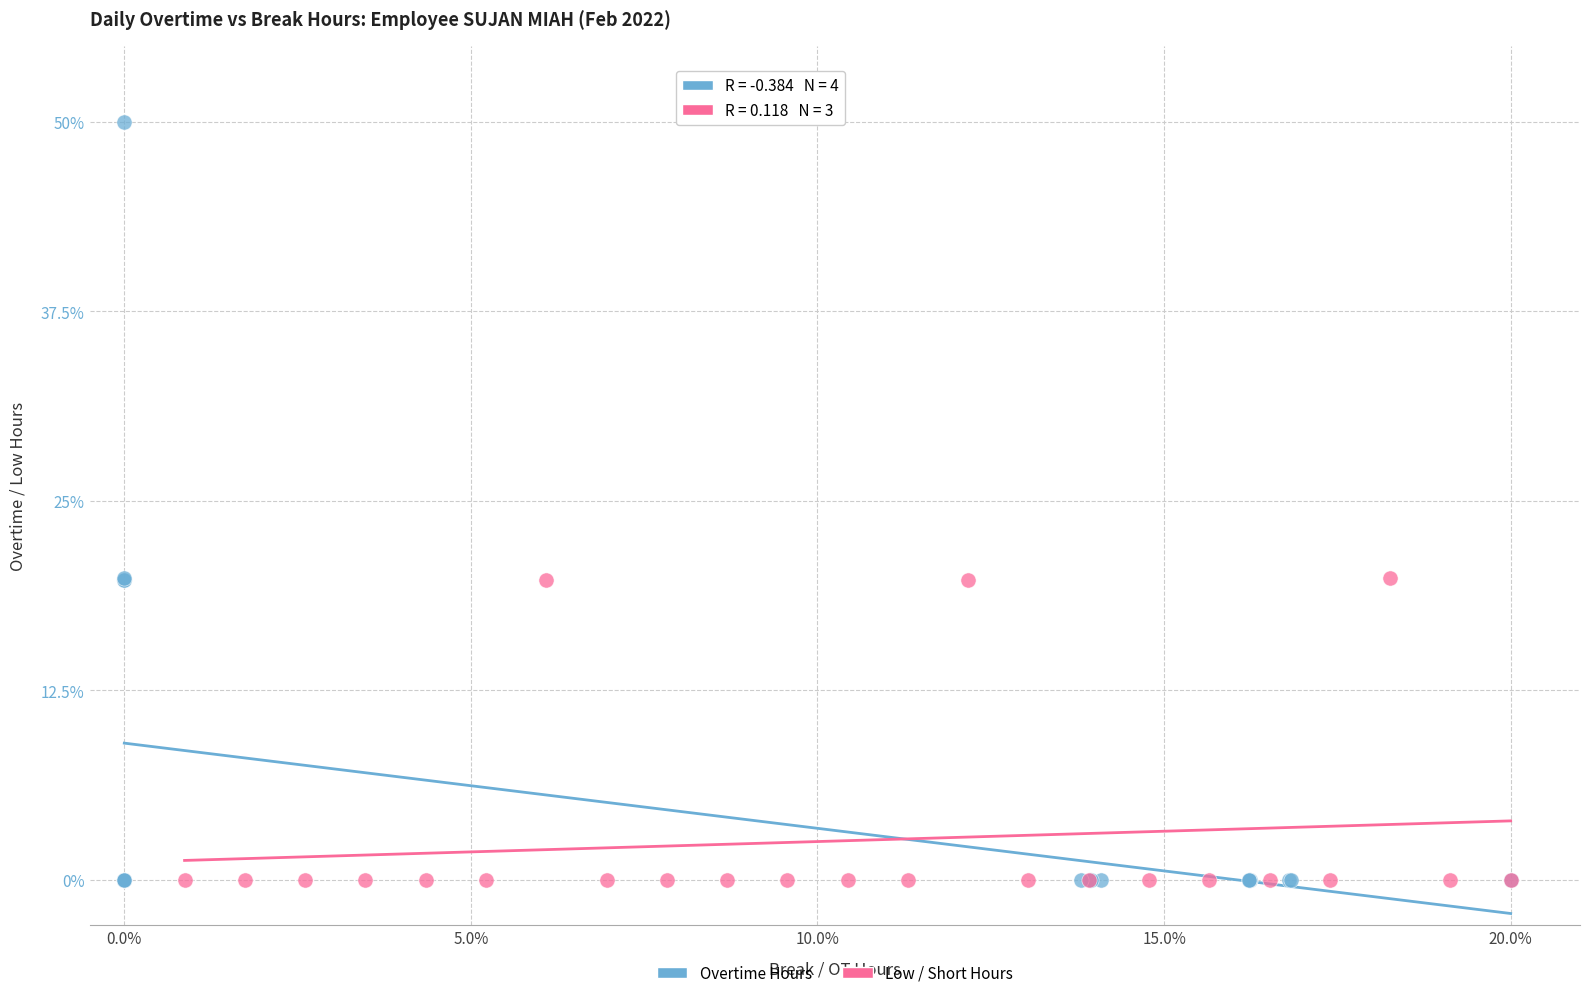

Which series reaches the maximum Y coordinate?

Overtime Hours